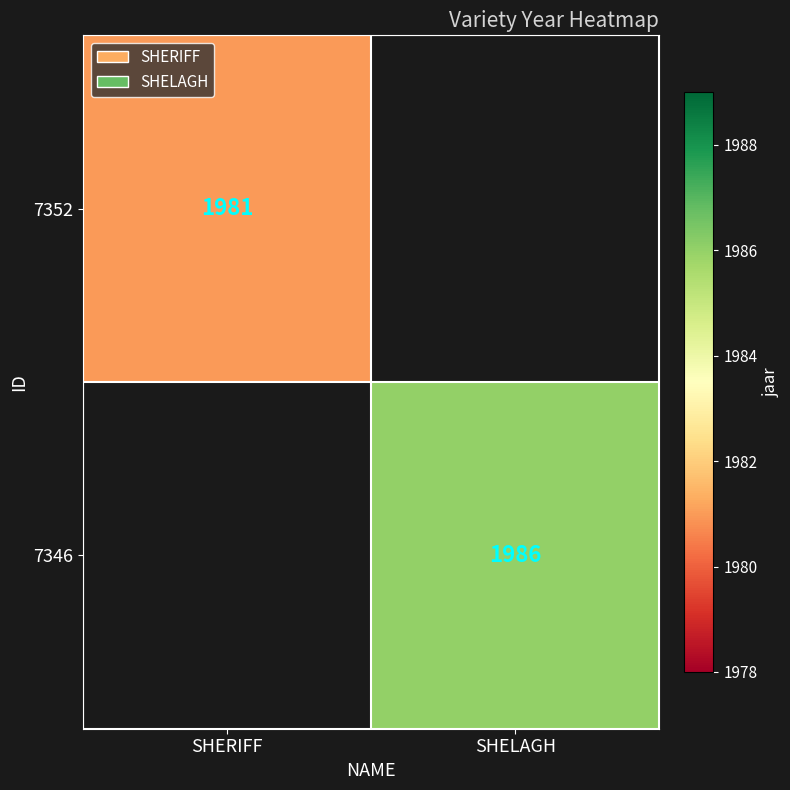

Is the value of 7352 at SHERIFF greater than the value of 7346 at SHELAGH?

No